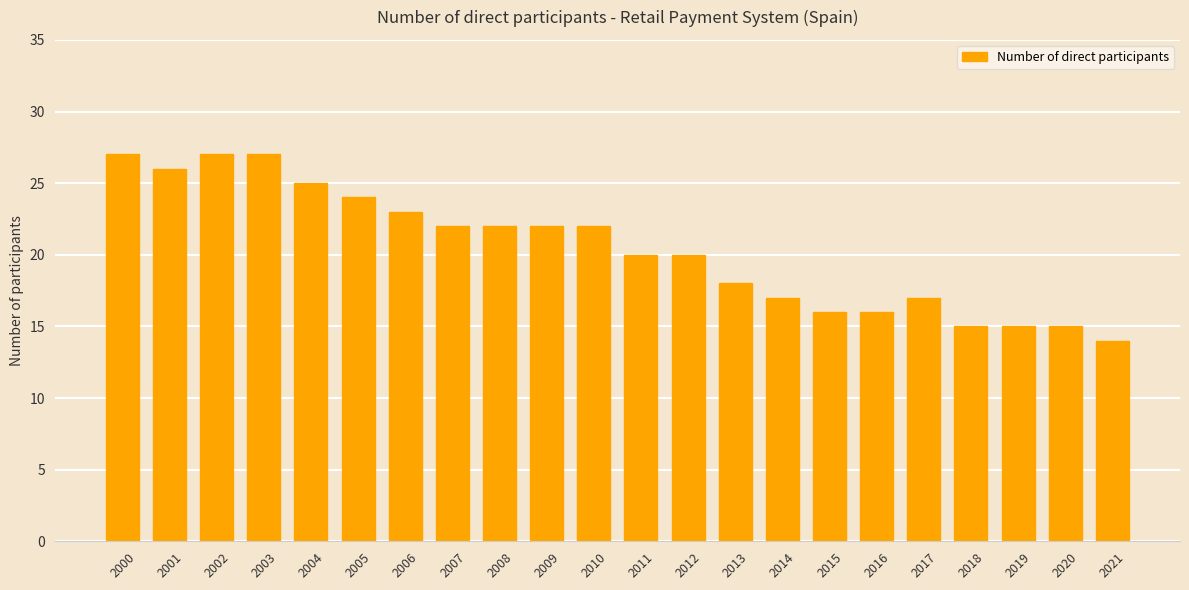

The value at 2014 is 17. True or false?

True